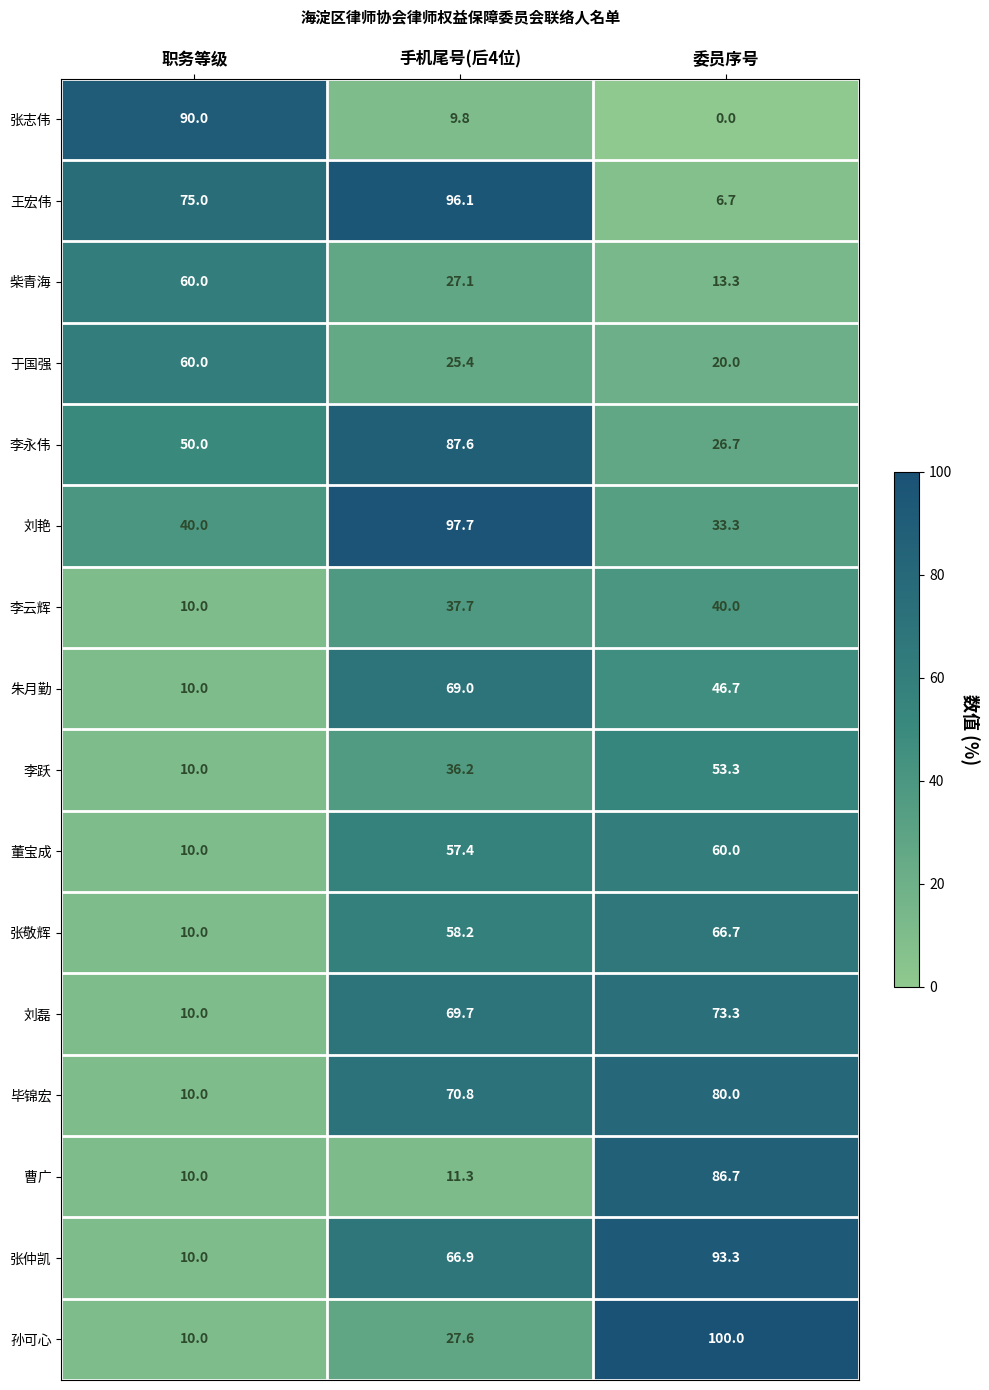

The value of 朱月勤 at 委员序号 is 46.7. True or false?

True